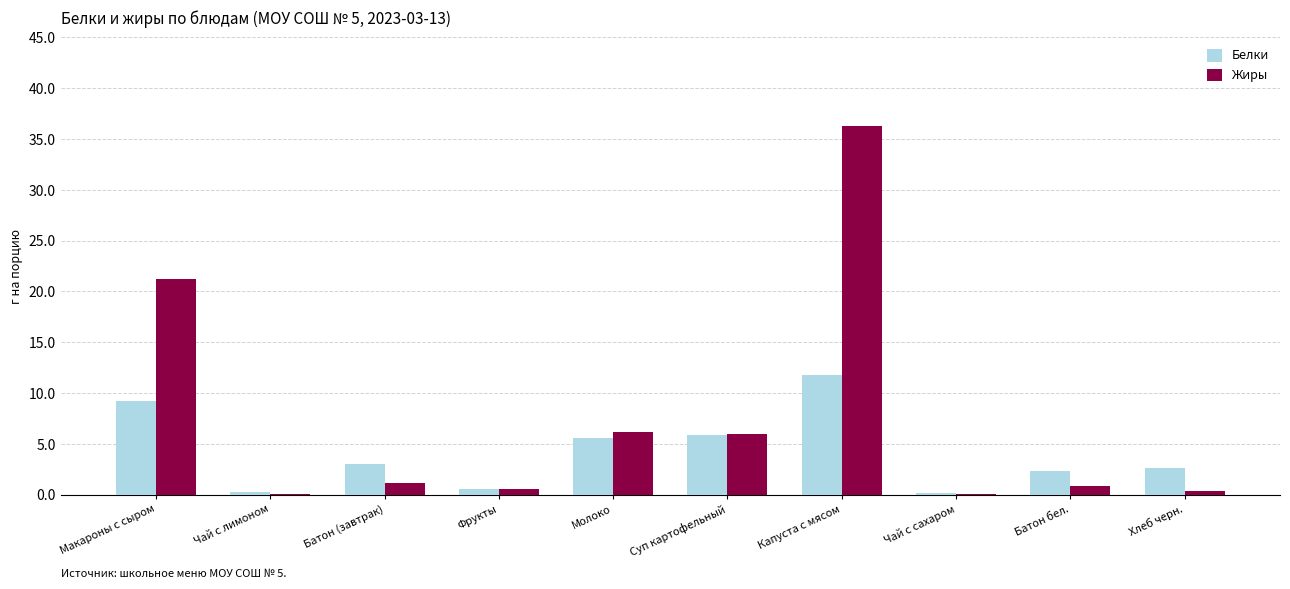

What is the total value across all series at Суп картофельный?

11.9